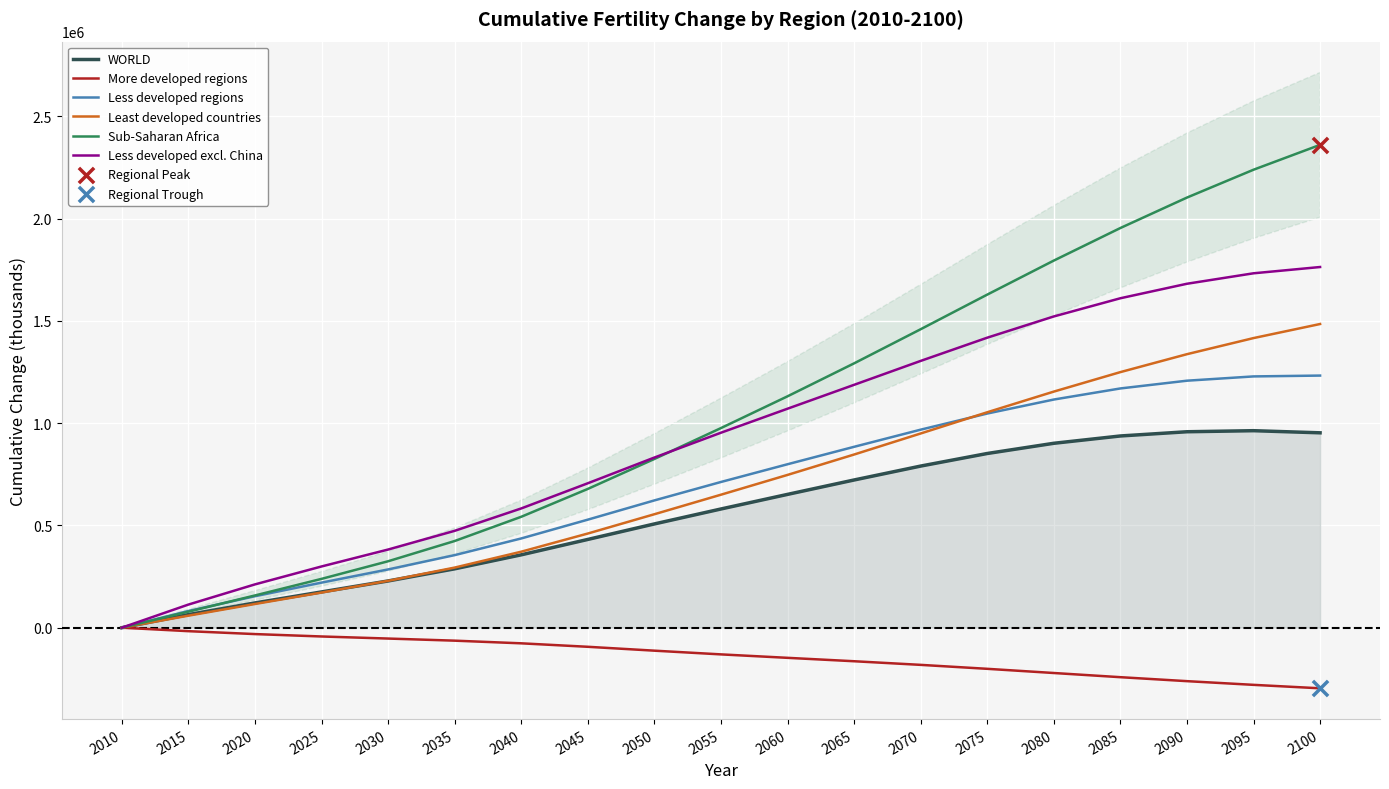

What is the total value across all series at 2100?

7497069